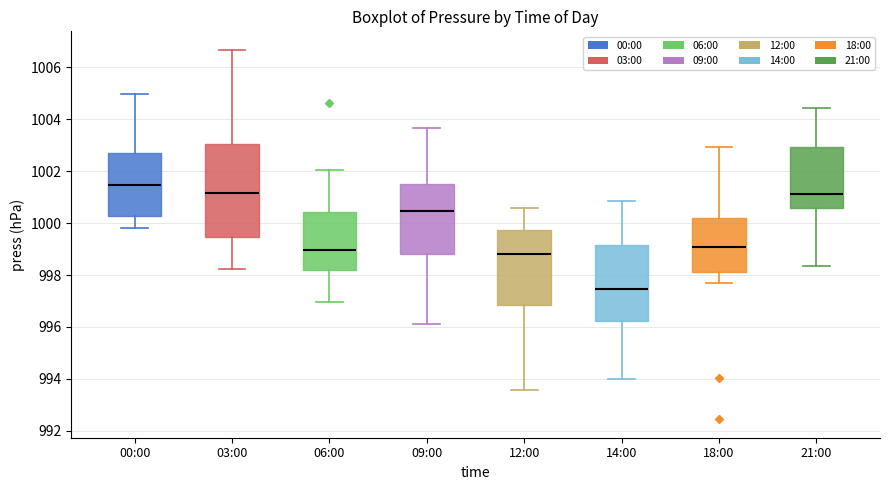

Reading left to right, transcribe this box plot: for each box, give where its median line is, the range the box spans, and where its two whiskers end, as read against the y-axis. The values are not printed on the chart, so give them approximately, as read against the axis.

00:00: median 1001.4, box 1000.2 to 1002.6, whiskers 999.8 to 1005.0
03:00: median 1001.2, box 999.4 to 1003.0, whiskers 998.2 to 1006.6
06:00: median 999.0, box 998.2 to 1000.4, whiskers 997.0 to 1002.0
09:00: median 1000.4, box 998.8 to 1001.4, whiskers 996.2 to 1003.6
12:00: median 998.8, box 996.8 to 999.8, whiskers 993.6 to 1000.6
14:00: median 997.4, box 996.2 to 999.2, whiskers 994.0 to 1000.8
18:00: median 999.0, box 998.2 to 1000.2, whiskers 997.8 to 1003.0
21:00: median 1001.2, box 1000.6 to 1003.0, whiskers 998.4 to 1004.4